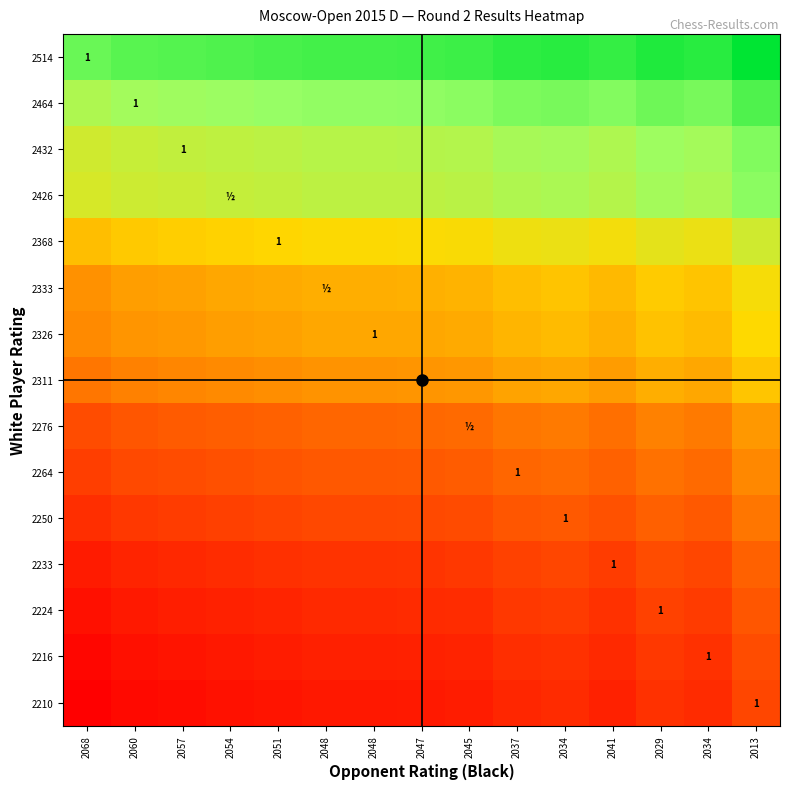

Rank the series at 2054 from lowest to highest value.

2210, 2216, 2224, 2233, 2250, 2264, 2276, 2311, 2326, 2333, 2368, 2426, 2432, 2464, 2514